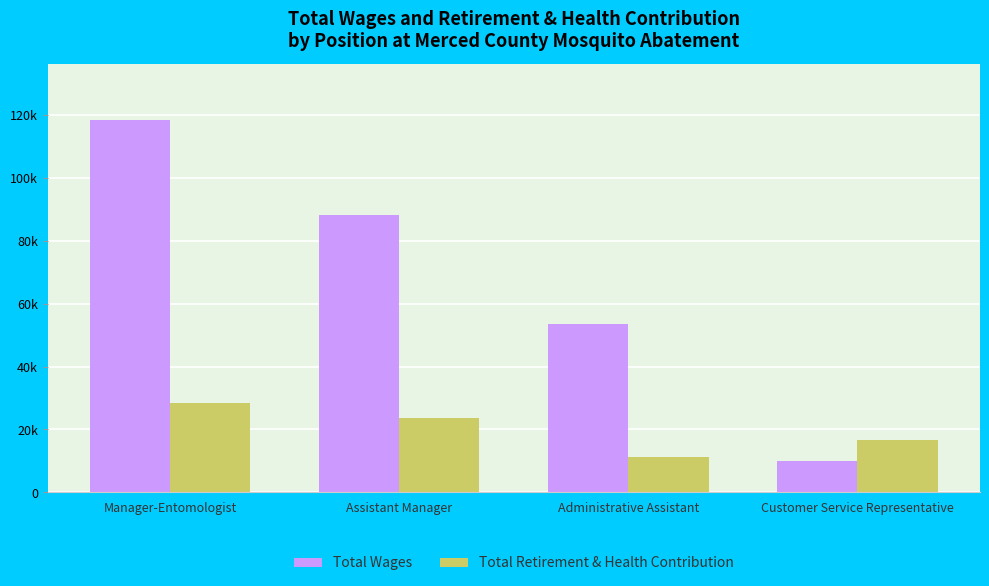

True or false: Total Retirement & Health Contribution has a value of 16663 at Administrative Assistant.

False